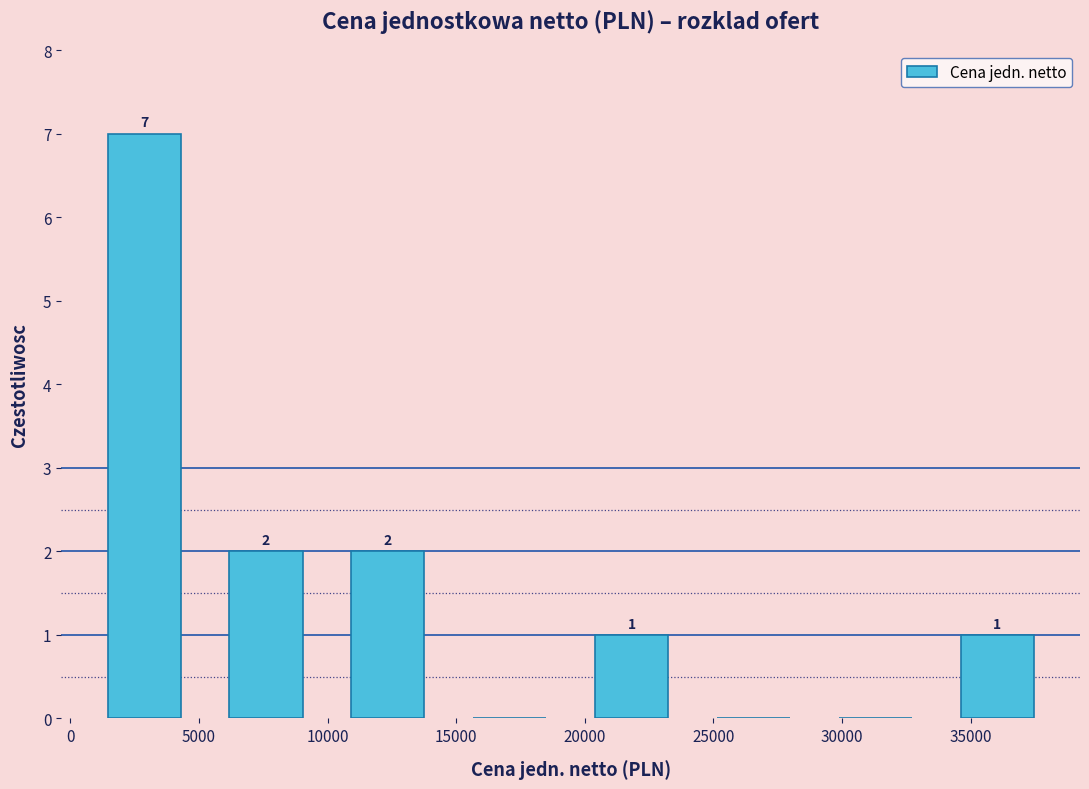

Over which range of the x-axis is the bar tallest?

500 to 5000